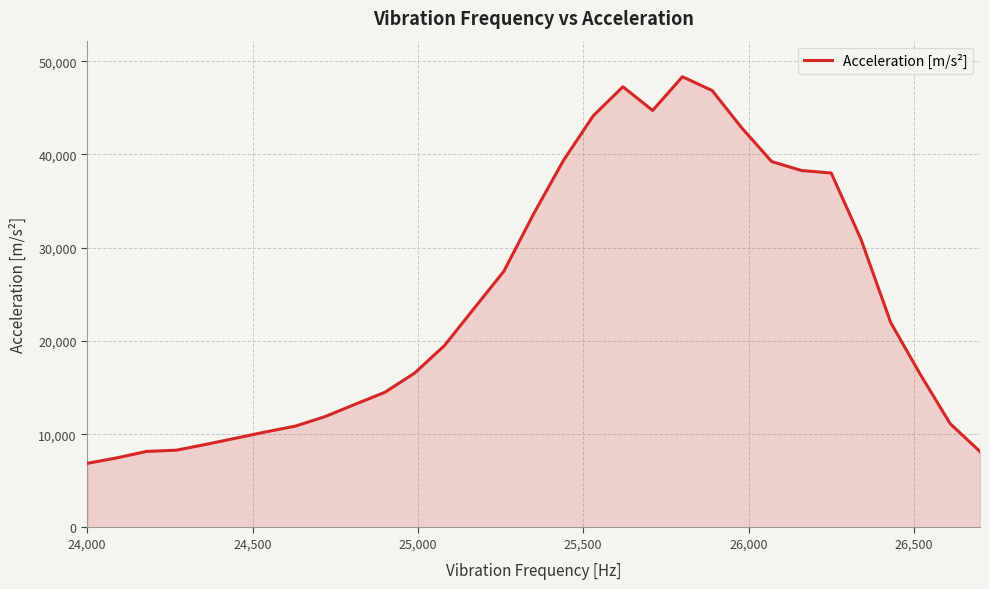

What is the difference between the maximum and minimum values?

41456.7